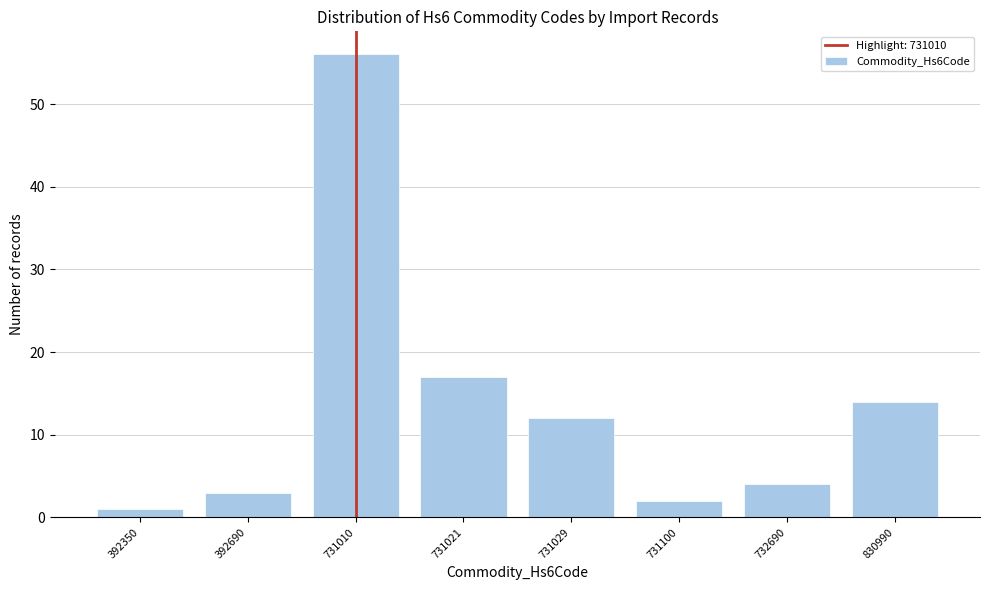

Reading left to right, extract all data points from this chart.

392350=1	392690=3	731010=56	731021=17	731029=12	731100=2	732690=4	830990=14